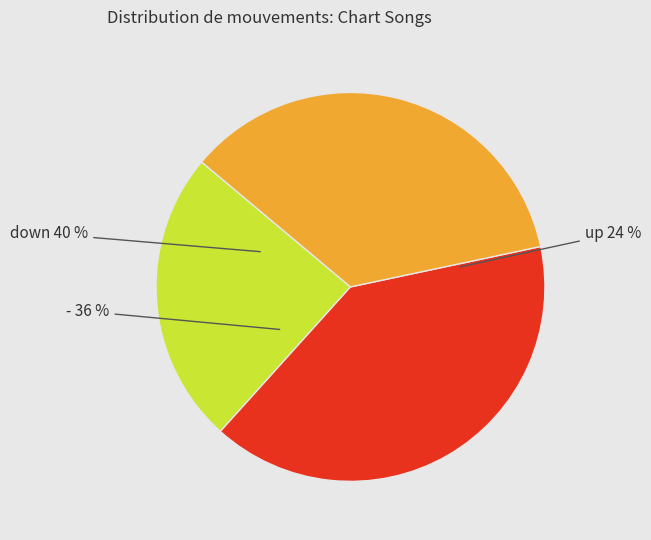

Is it true that down is 32% of the pie?

False